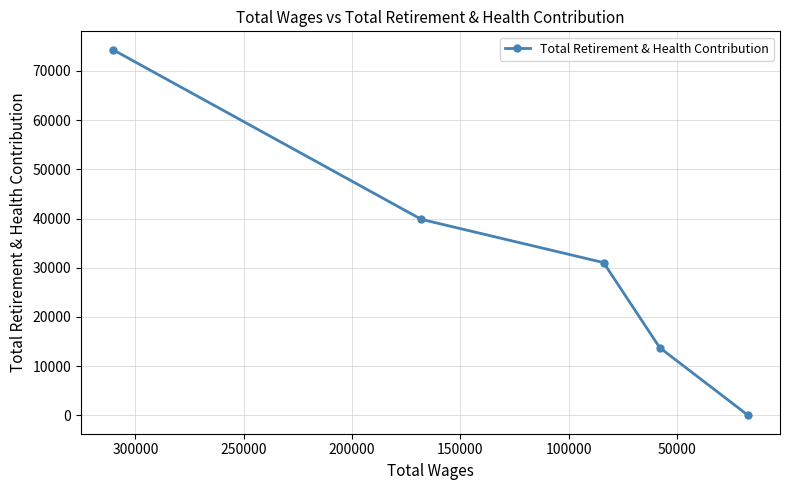

What is the value of the 1st point from the left?

74307